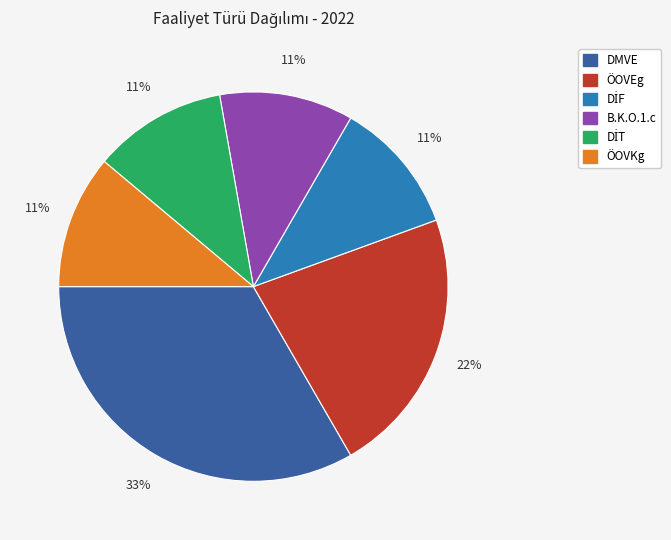

To the nearest percent, what percentage of the pie is ÖOVKg?

11%